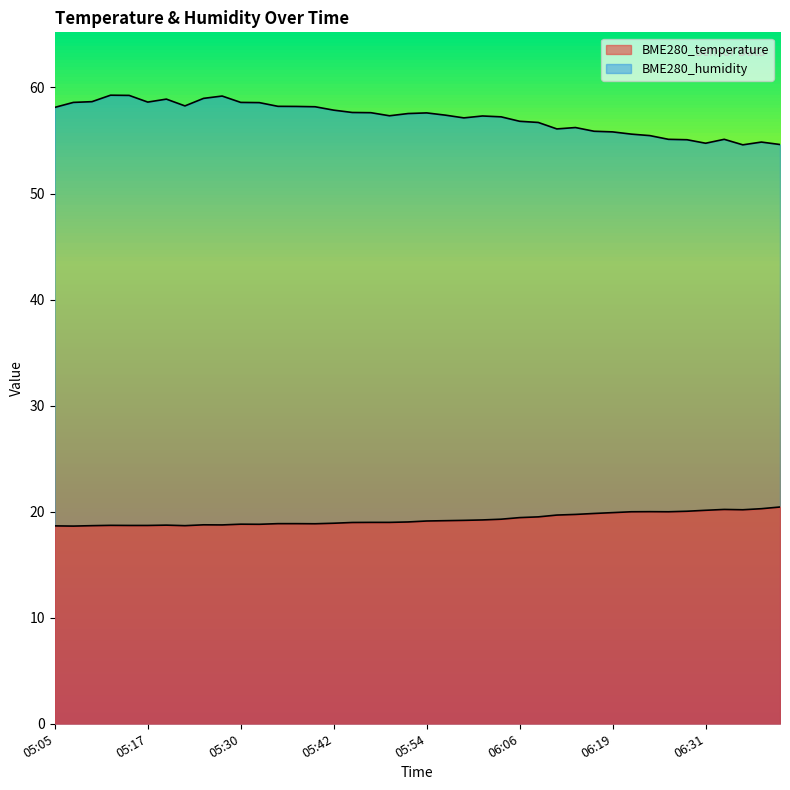

What is the minimum value shown in the chart?

18.6